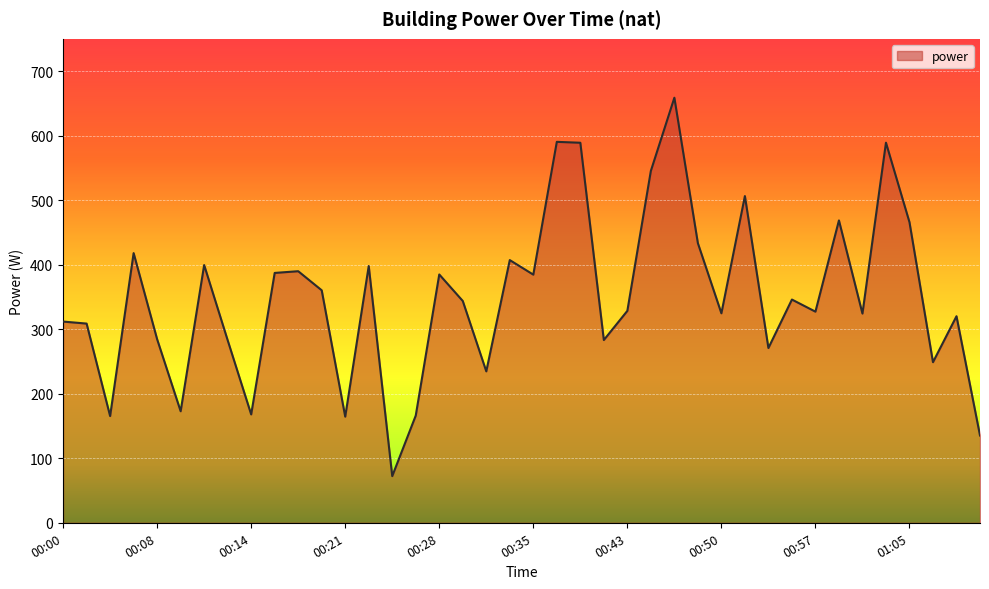

What is the minimum value shown in the chart?

72.3